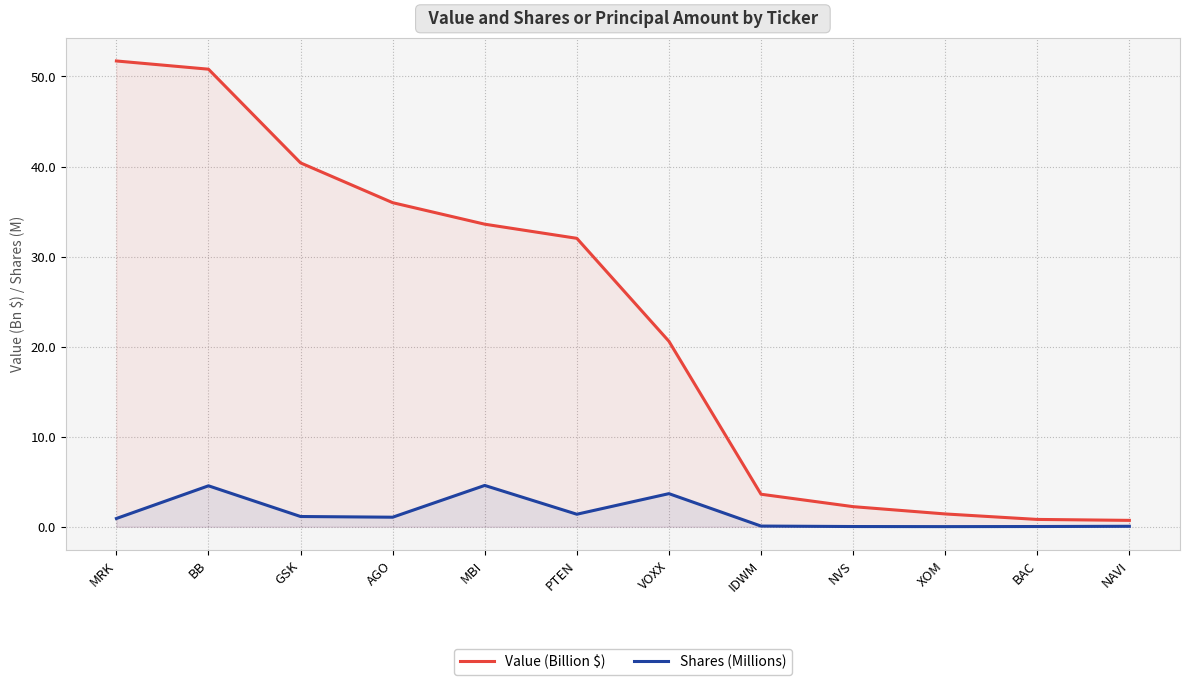

True or false: Value (Billion $) and Shares (Millions) intersect in this chart.

False